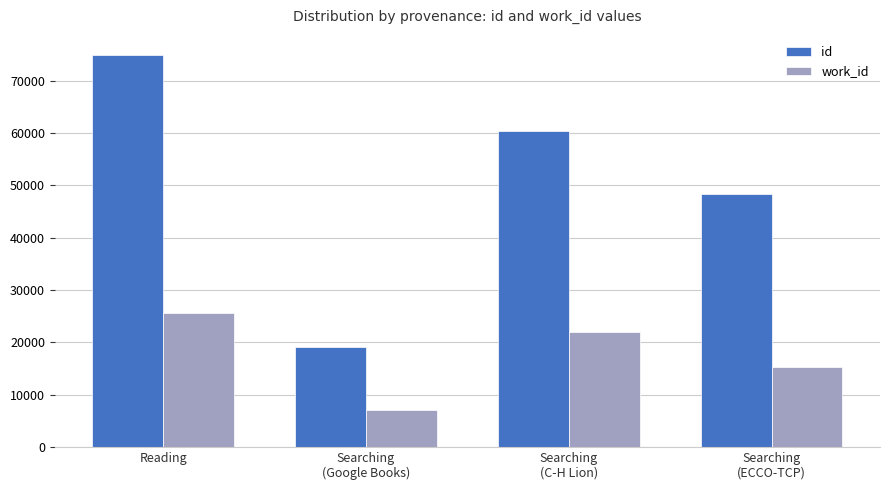

What is the value of the id bar at the 1st from the left?

75001